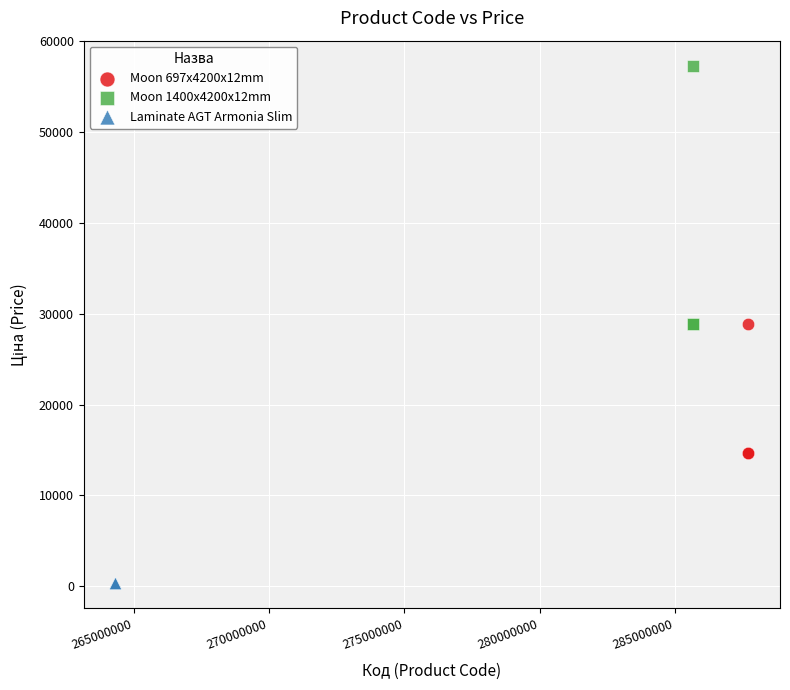

Which series contains the highest Y value?

Moon 1400x4200x12mm